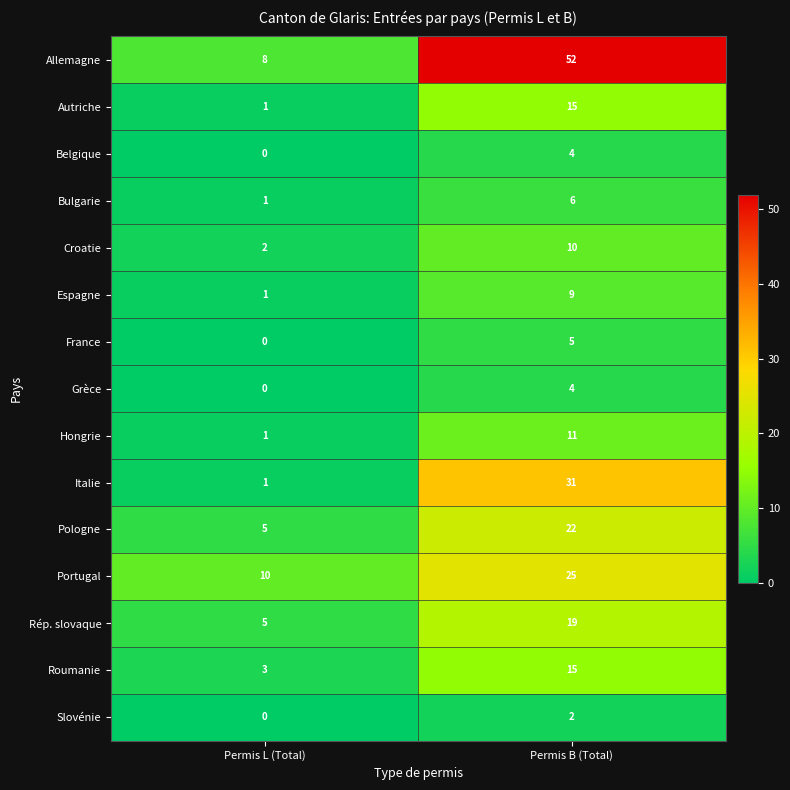

Reading left to right, list all the values displayed in this chart.

Allemagne: 8	52
Autriche: 1	15
Belgique: 0	4
Bulgarie: 1	6
Croatie: 2	10
Espagne: 1	9
France: 0	5
Grèce: 0	4
Hongrie: 1	11
Italie: 1	31
Pologne: 5	22
Portugal: 10	25
Rép. slovaque: 5	19
Roumanie: 3	15
Slovénie: 0	2